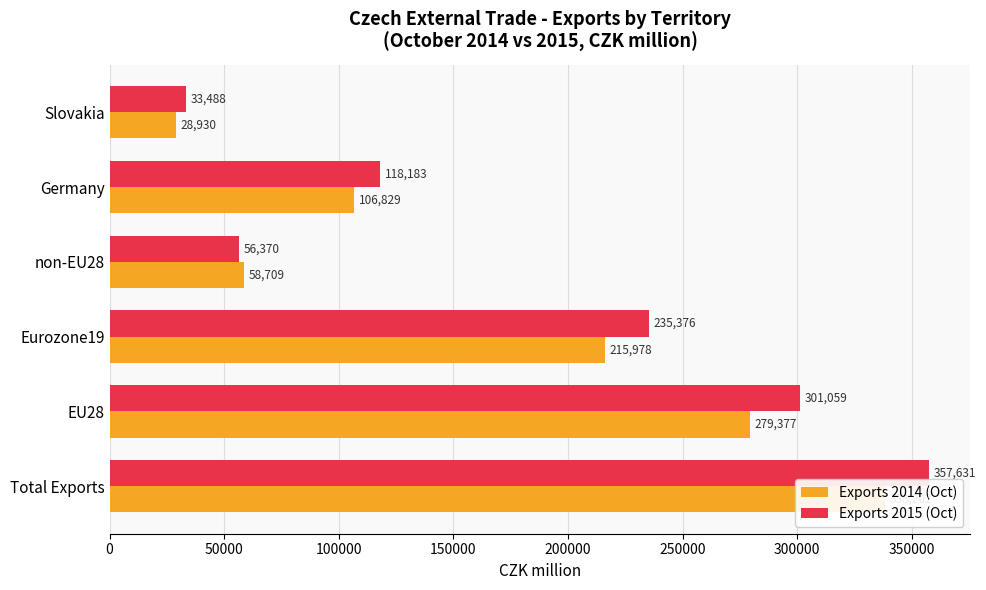

What is the difference between the highest and lowest values at Germany?

11354